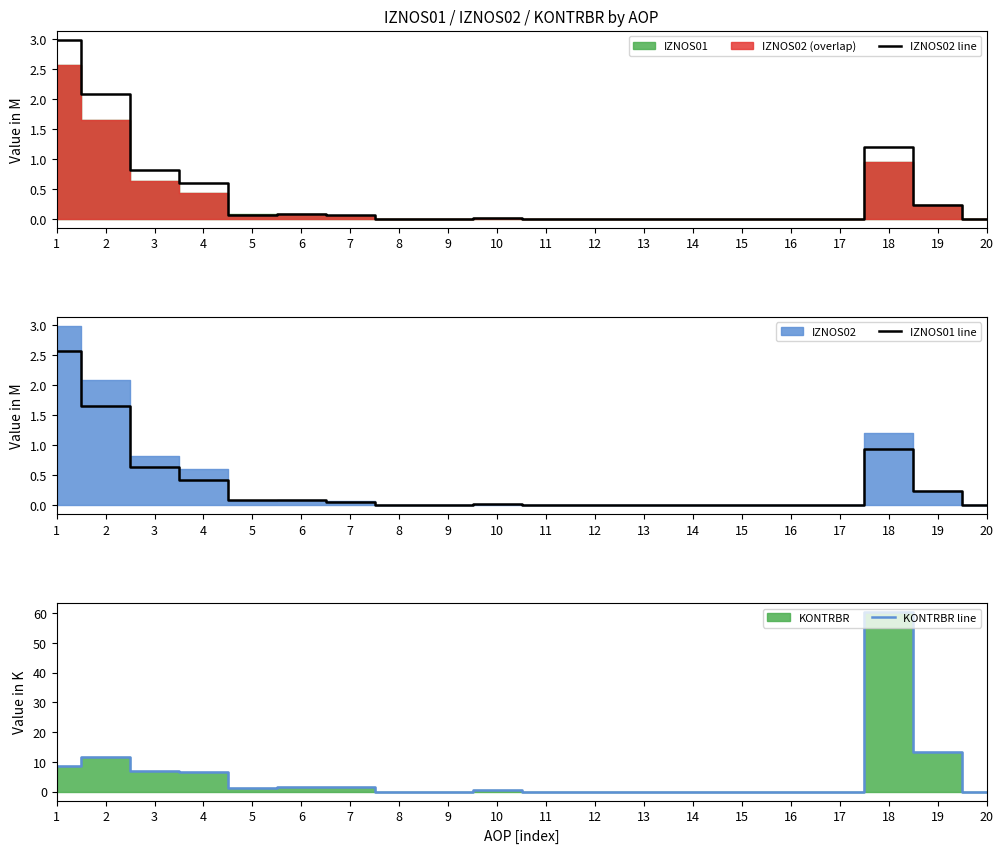

Where is IZNOS02 line nearest to the value 1?

3